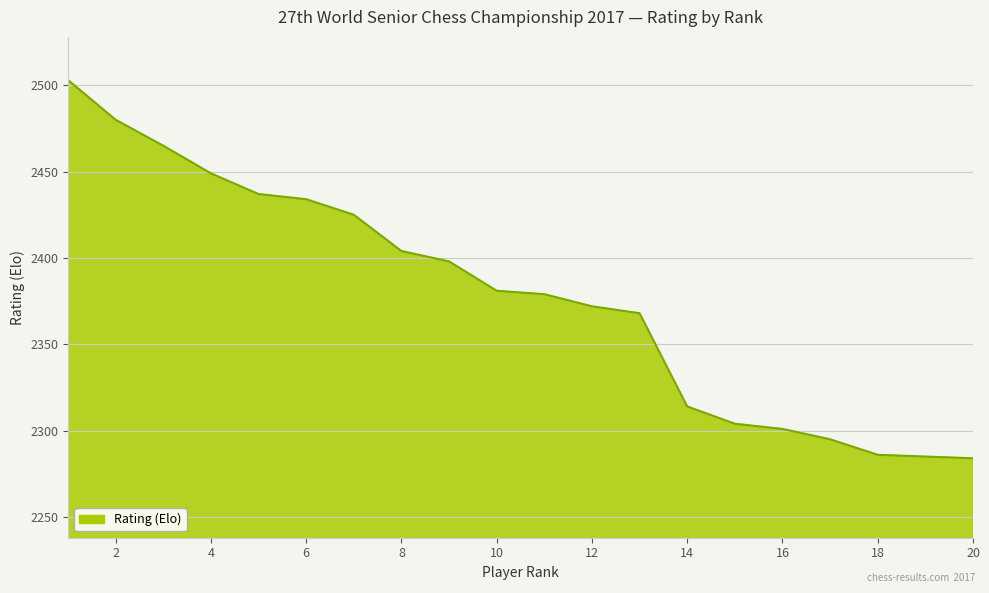

True or false: the data has more than 2 interior local peaks.

False